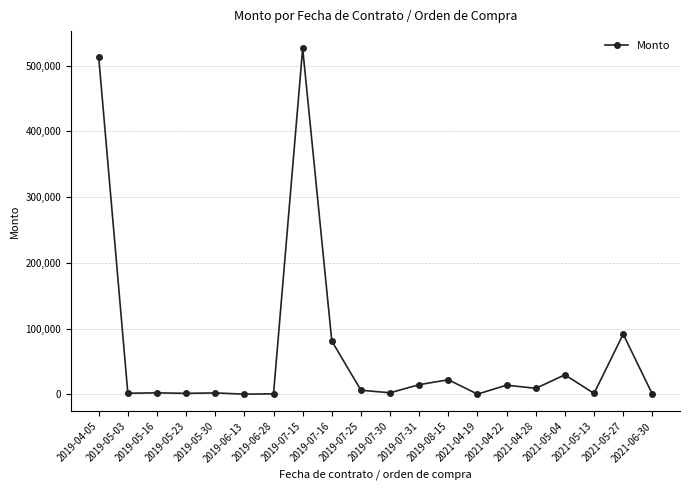

What is the smallest value displayed?

108.0